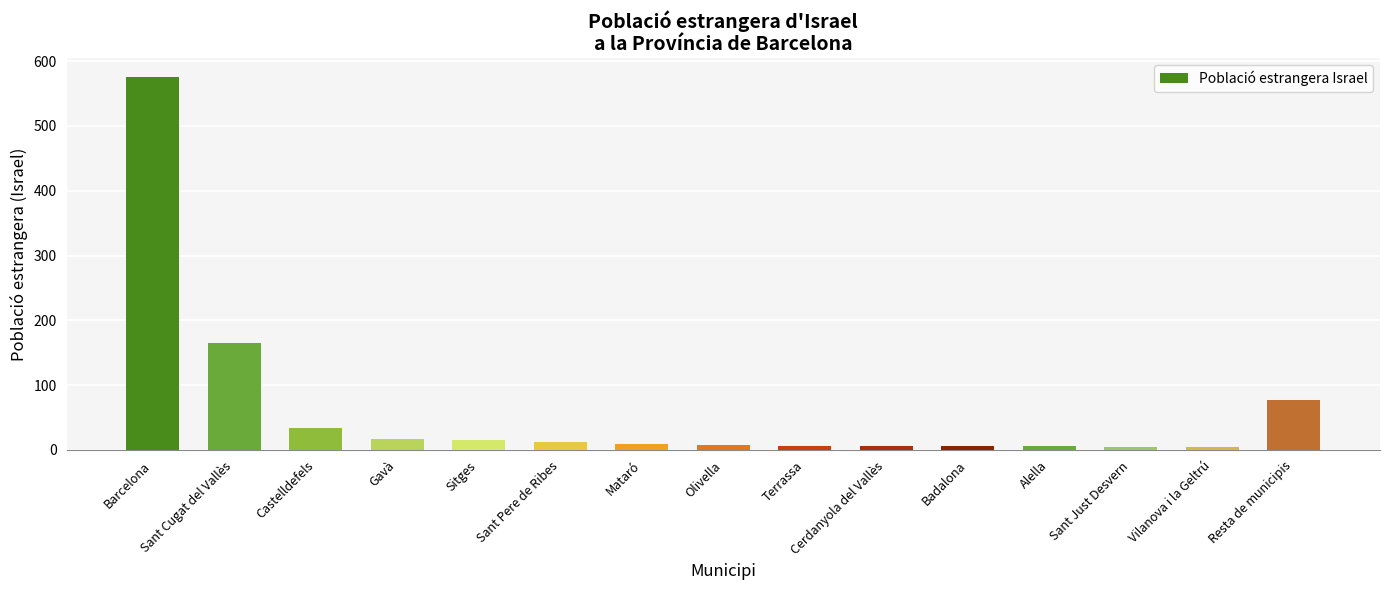

What is the label of the 5th bar from the right?

Badalona